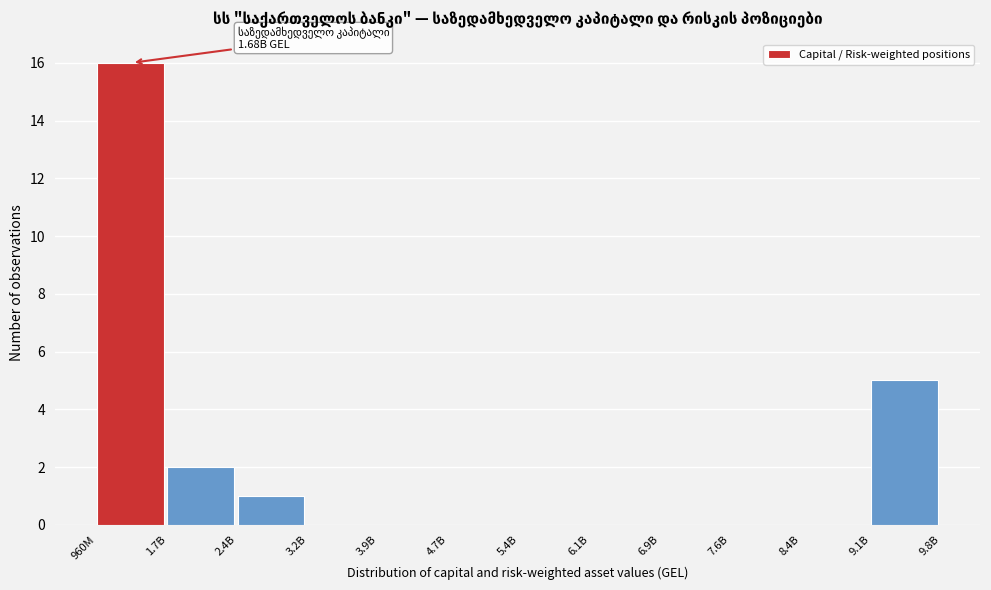

Reading left to right, transcribe all the data shown in this chart.

960M=16	1.7B=2	2.4B=1	3.2B=0	3.9B=0	4.7B=0	5.4B=0	6.1B=0	6.9B=0	7.6B=0	8.4B=0	9.1B=5